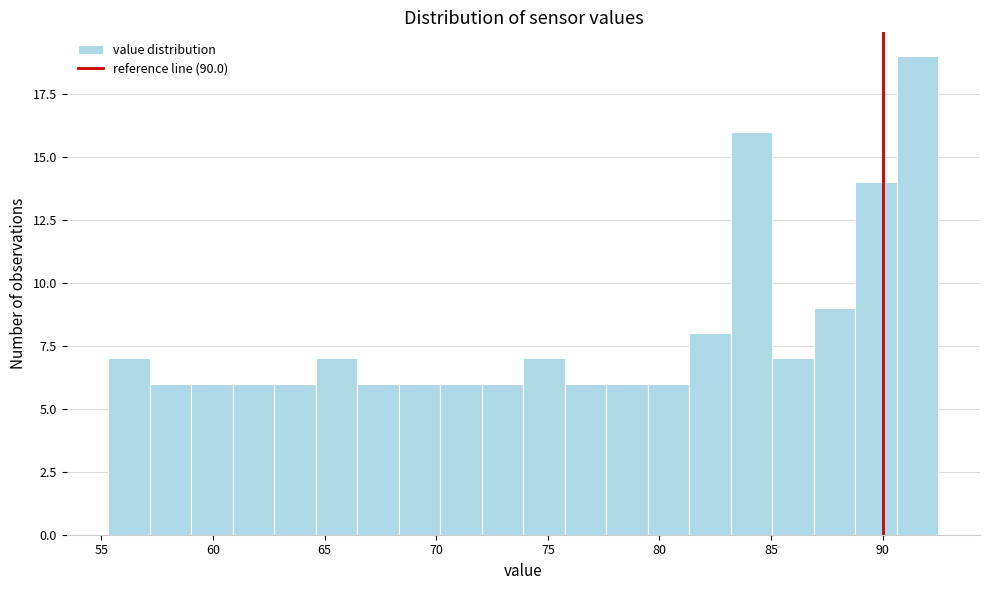

Read against the x-axis, roughly where is the centre of the tallest bar?

91.5